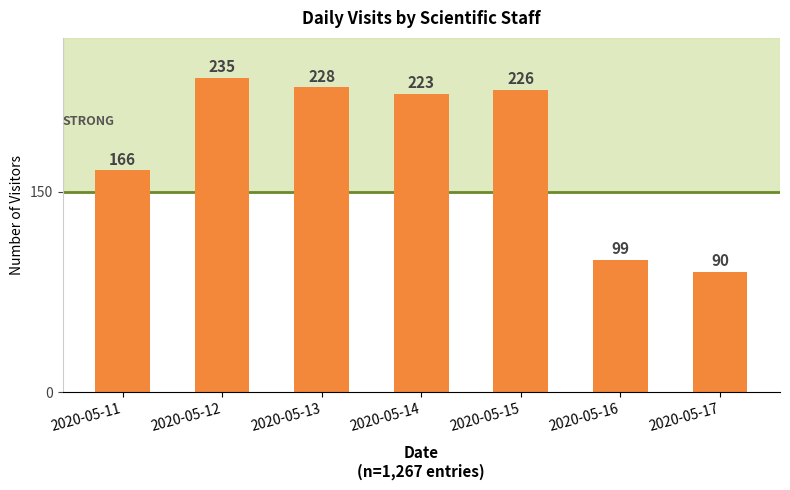

Between 2020-05-14 and 2020-05-12, which is larger?

2020-05-12